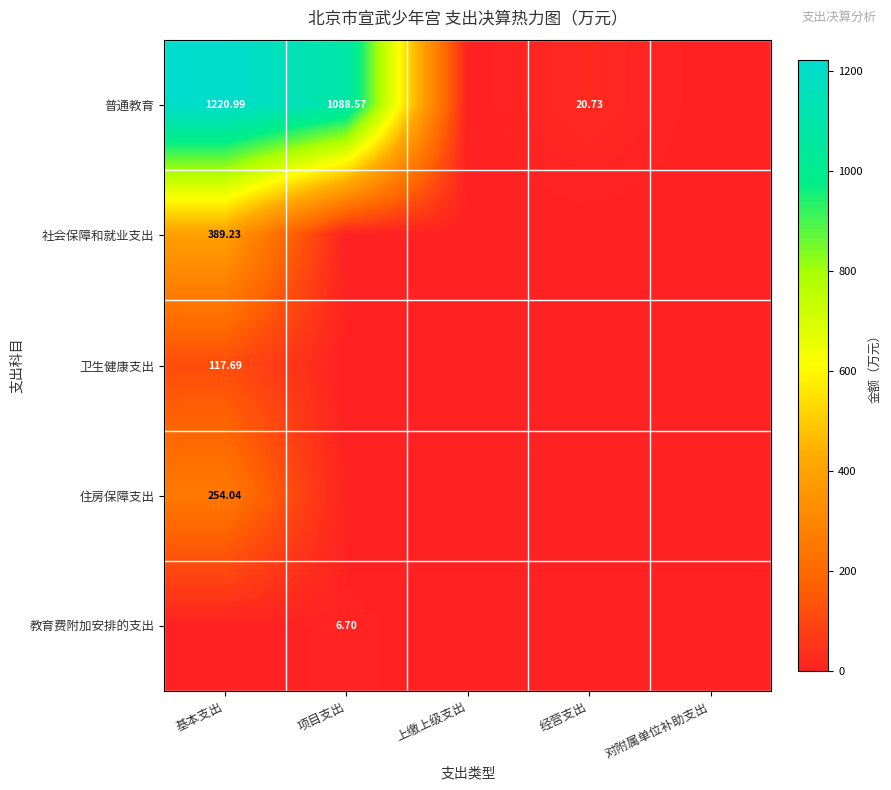

What is the maximum value for 卫生健康支出?

117.7